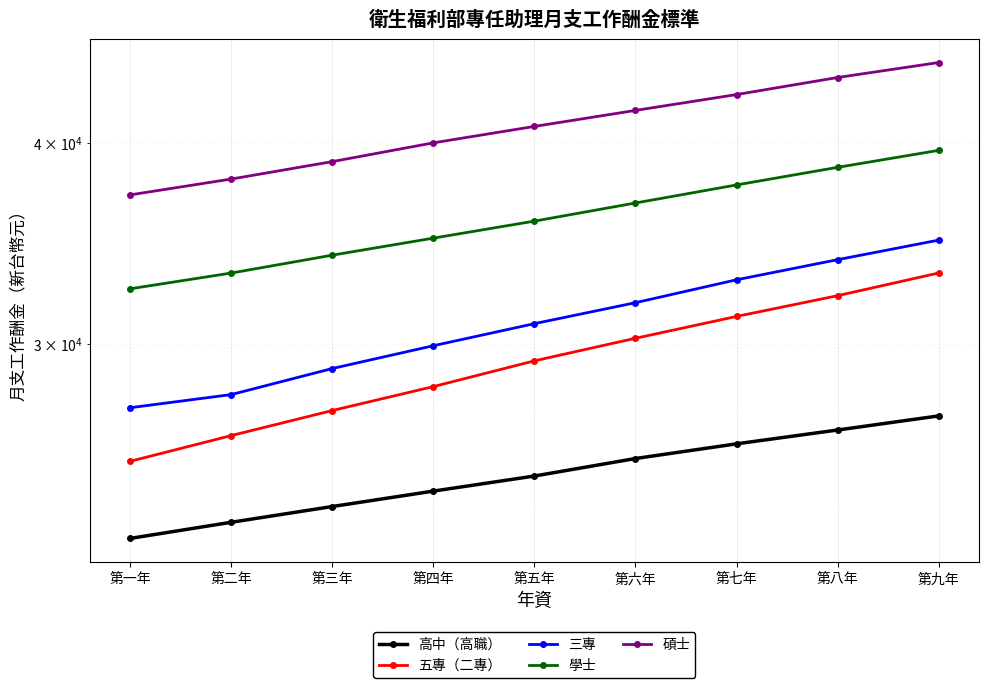

The 高中（高職） series shows 11862 at 第八年. True or false?

False